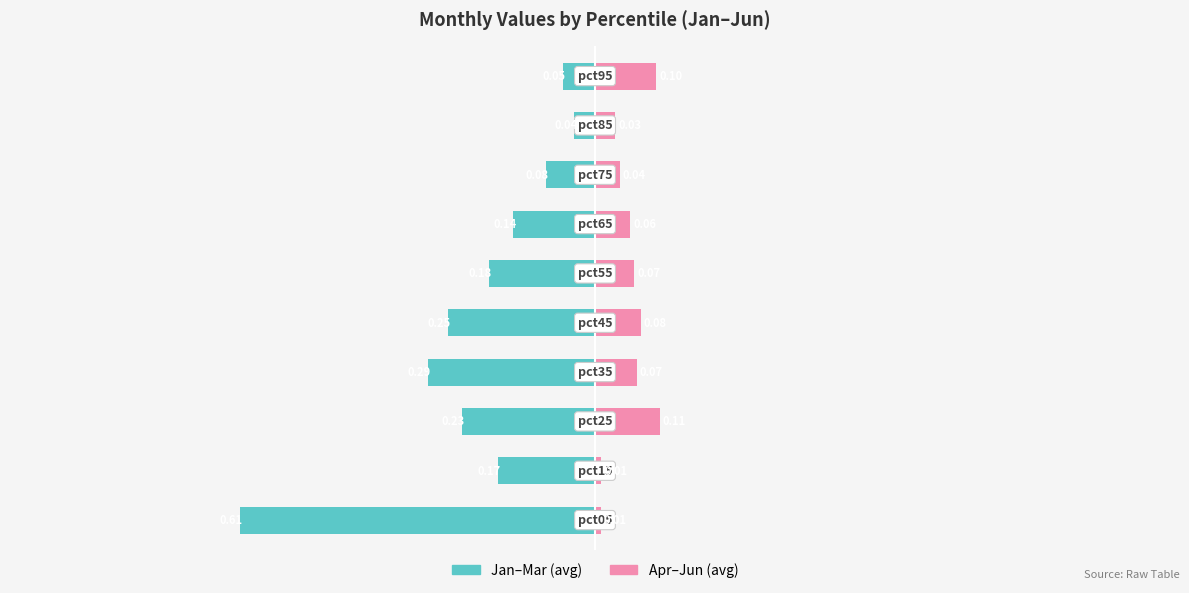

The value of Apr-May-Jun (avg) at 1 is 0.0. True or false?

True